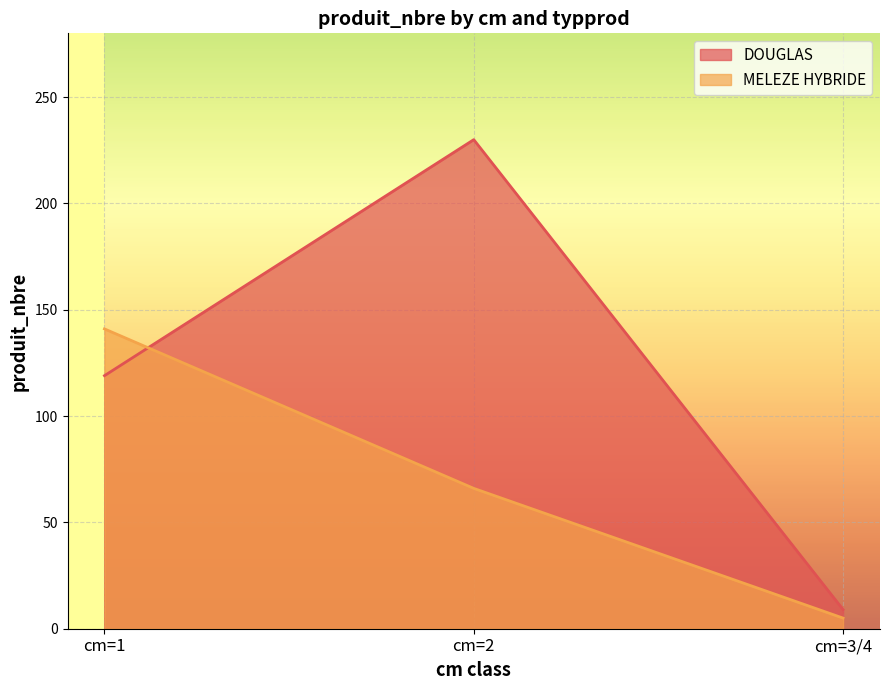

What is the difference between the highest and lowest values at cm=1?

22